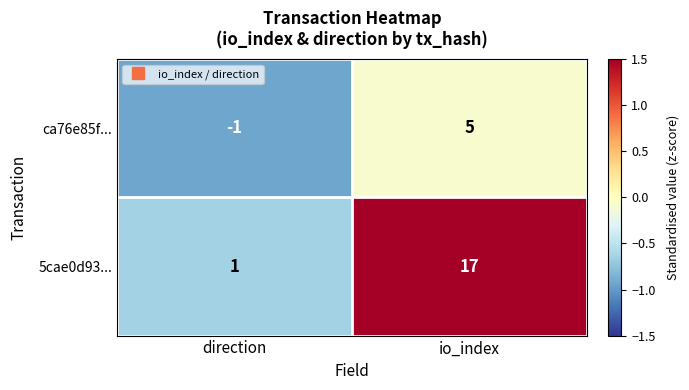

What is the minimum value shown in the chart?

-1